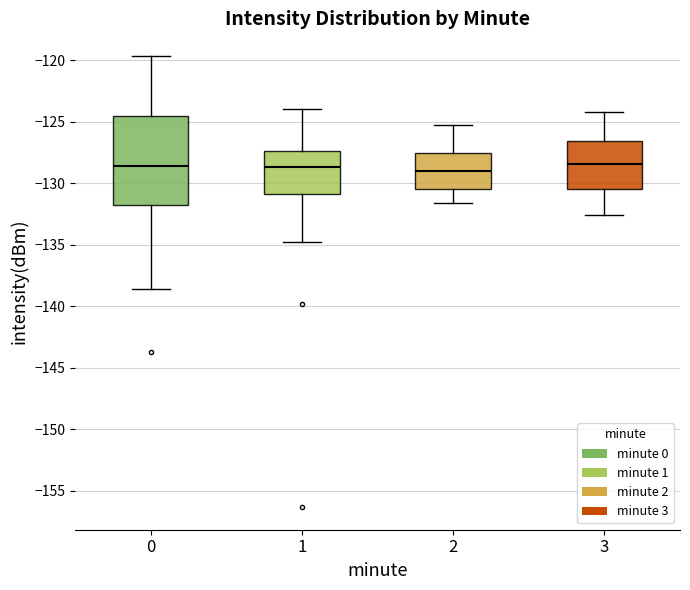

Reading left to right, read every box against the y-axis: the position of its median line, the range the box covers, and the ends of its whiskers. The values are not printed on the chart, so give them approximately, as read against the axis.

0: median -128.5, box -132.0 to -124.5, whiskers -138.5 to -119.5
1: median -128.5, box -131.0 to -127.5, whiskers -135.0 to -124.0
2: median -129.0, box -130.5 to -127.5, whiskers -131.5 to -125.5
3: median -128.5, box -130.5 to -126.5, whiskers -132.5 to -124.0